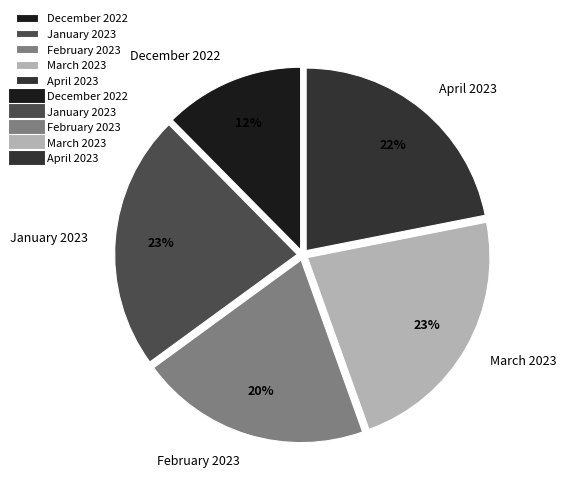

Is March 2023 the majority of the pie?

No